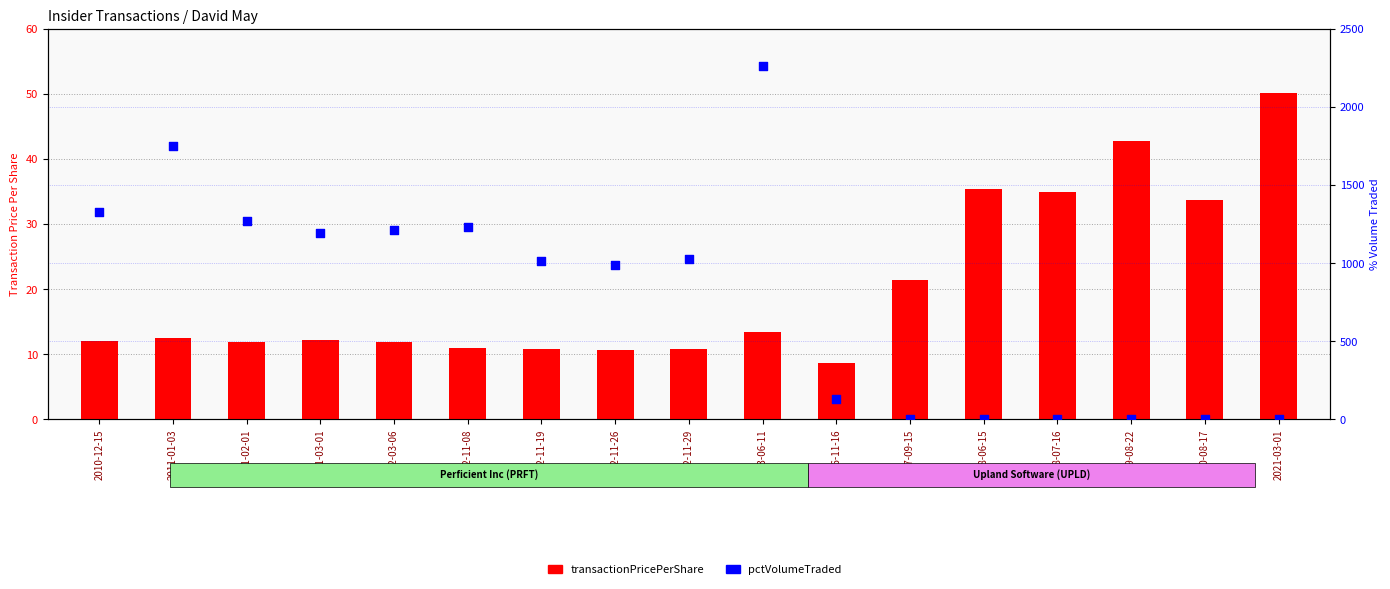

Which series has the largest Y range (max minus min)?

pctVolumeTraded